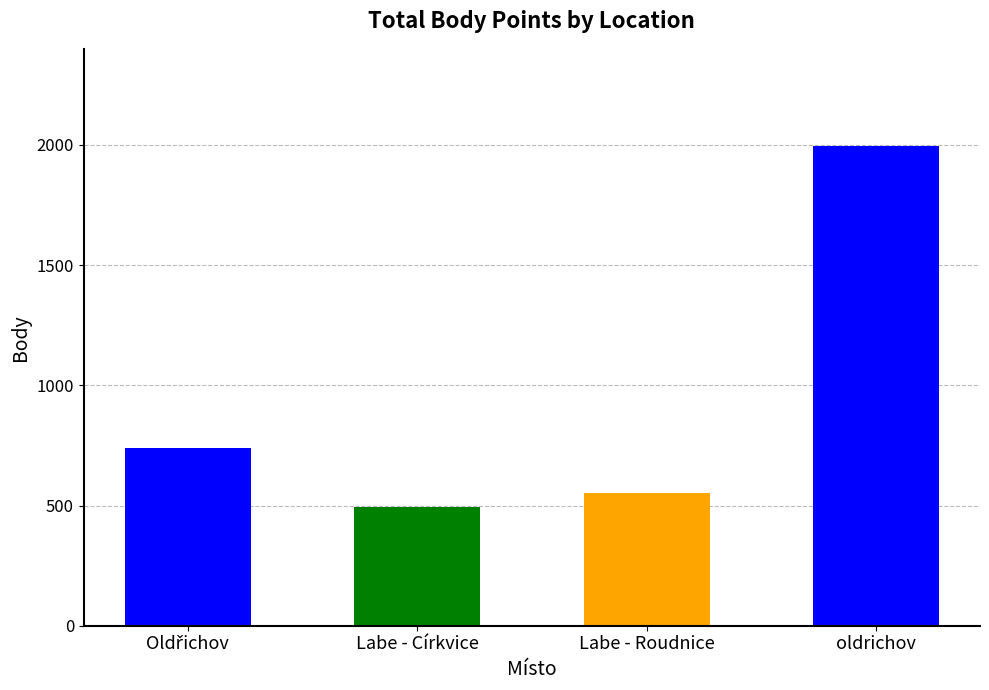

The chart shows a value of 1996 at oldrichov. True or false?

True